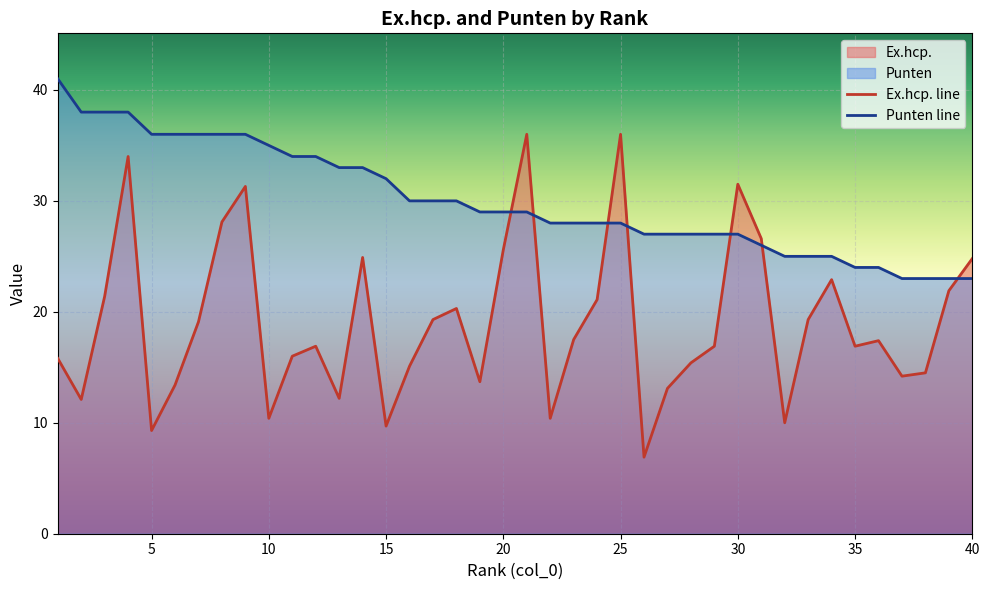

What is the difference between the maximum and minimum values in the Ex.hcp. series?

29.1